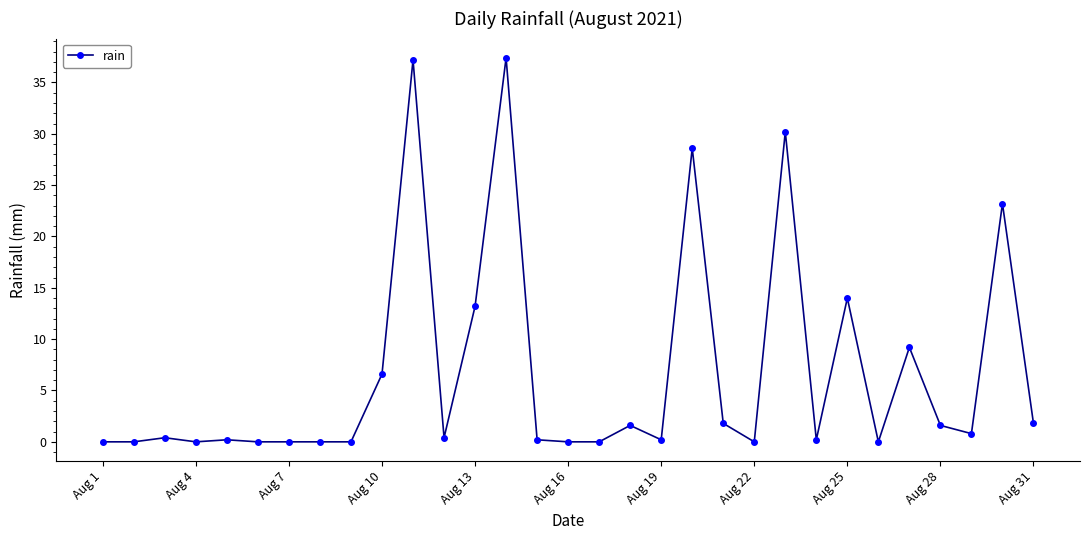

What is the sum of all values?

208.8